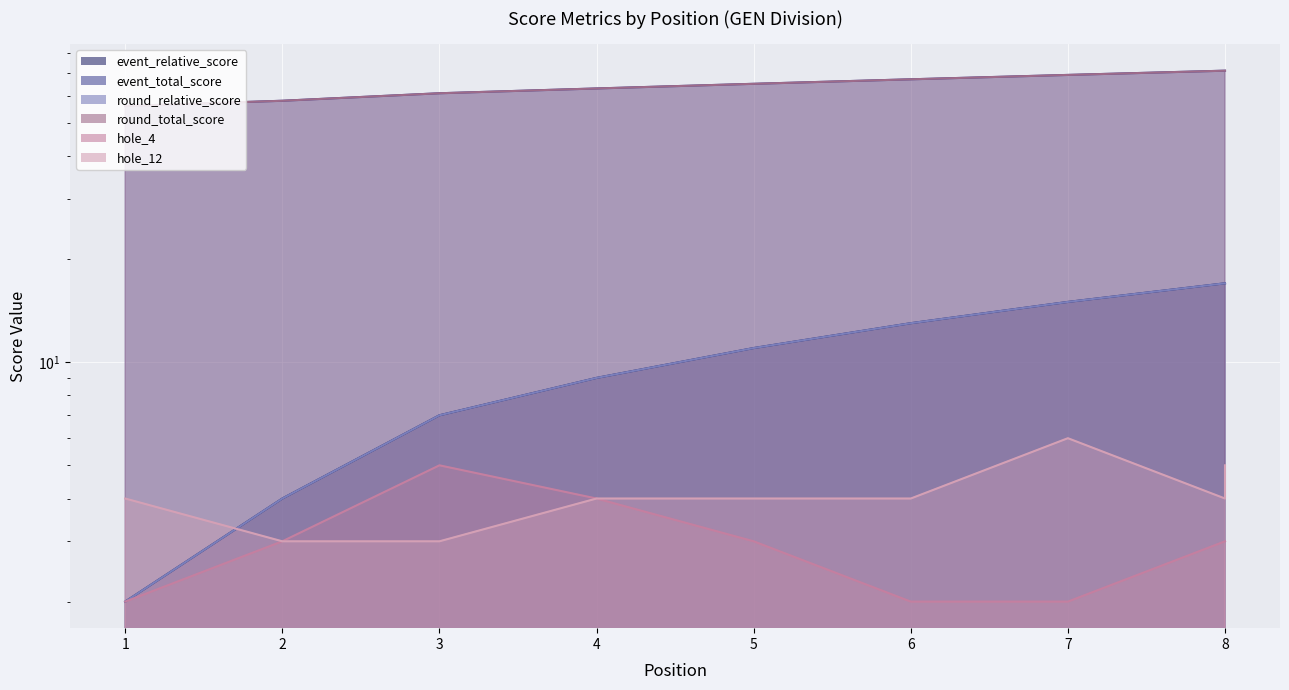

How many values in the round_relative_score series exceed 11?

4